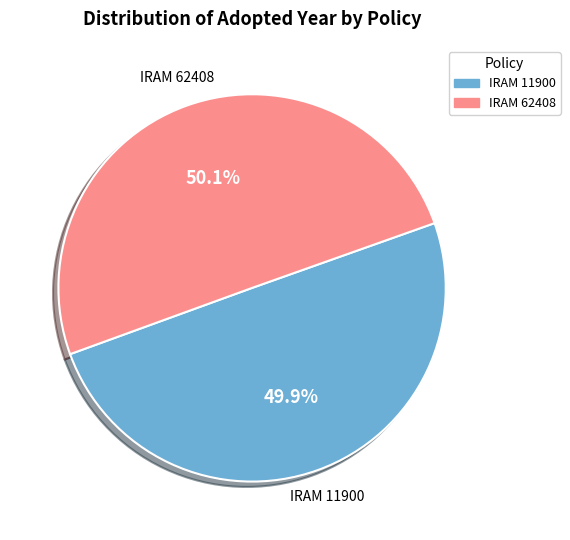

Is there any slice that represents more than half of the pie?

Yes